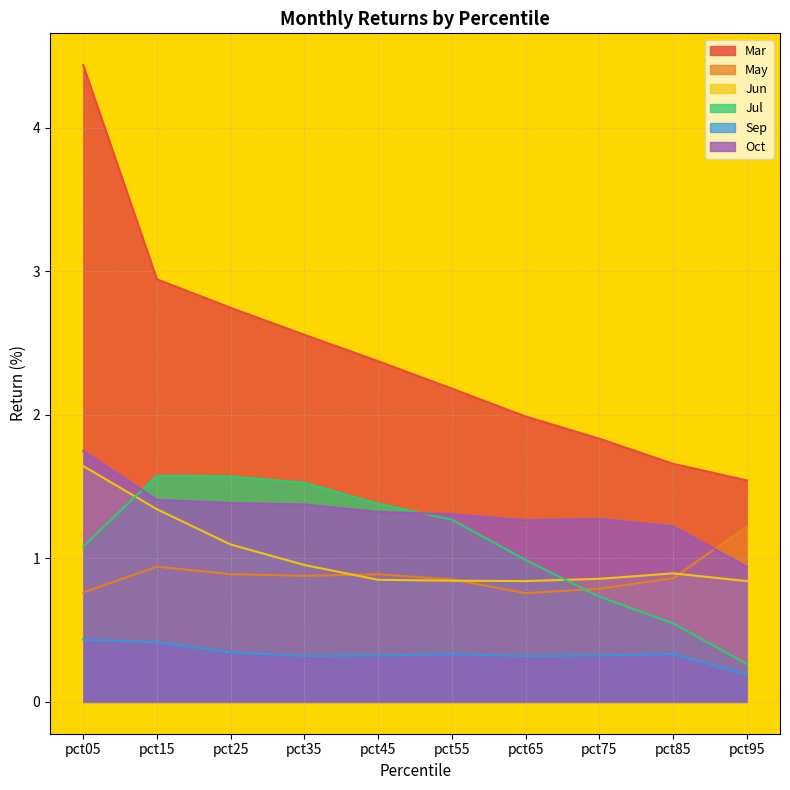

Reading left to right, what are all the values shown in this chart?

Mar: 4.4	2.9	2.7	2.6	2.4	2.2	2.0	1.8	1.7	1.5
May: 0.8	0.9	0.9	0.9	0.9	0.9	0.8	0.8	0.9	1.2
Jun: 1.6	1.3	1.1	1.0	0.9	0.8	0.8	0.9	0.9	0.8
Jul: 1.1	1.6	1.6	1.5	1.4	1.3	1.0	0.7	0.5	0.3
Sep: 0.4	0.4	0.3	0.3	0.3	0.3	0.3	0.3	0.3	0.2
Oct: 1.7	1.4	1.4	1.4	1.3	1.3	1.3	1.3	1.2	0.9